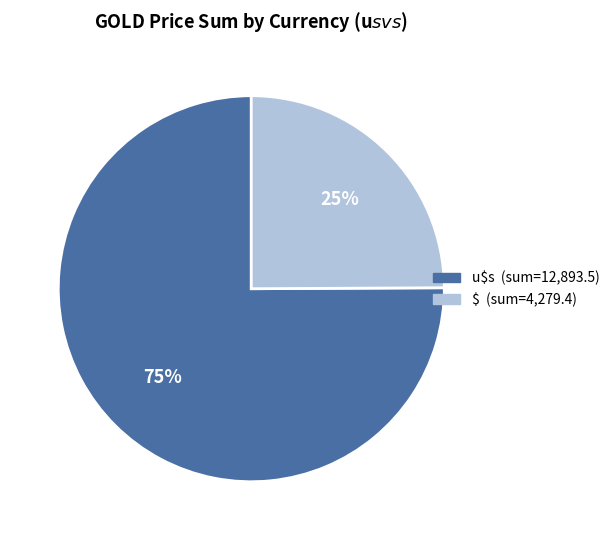

What is the smallest slice in the pie chart?

$